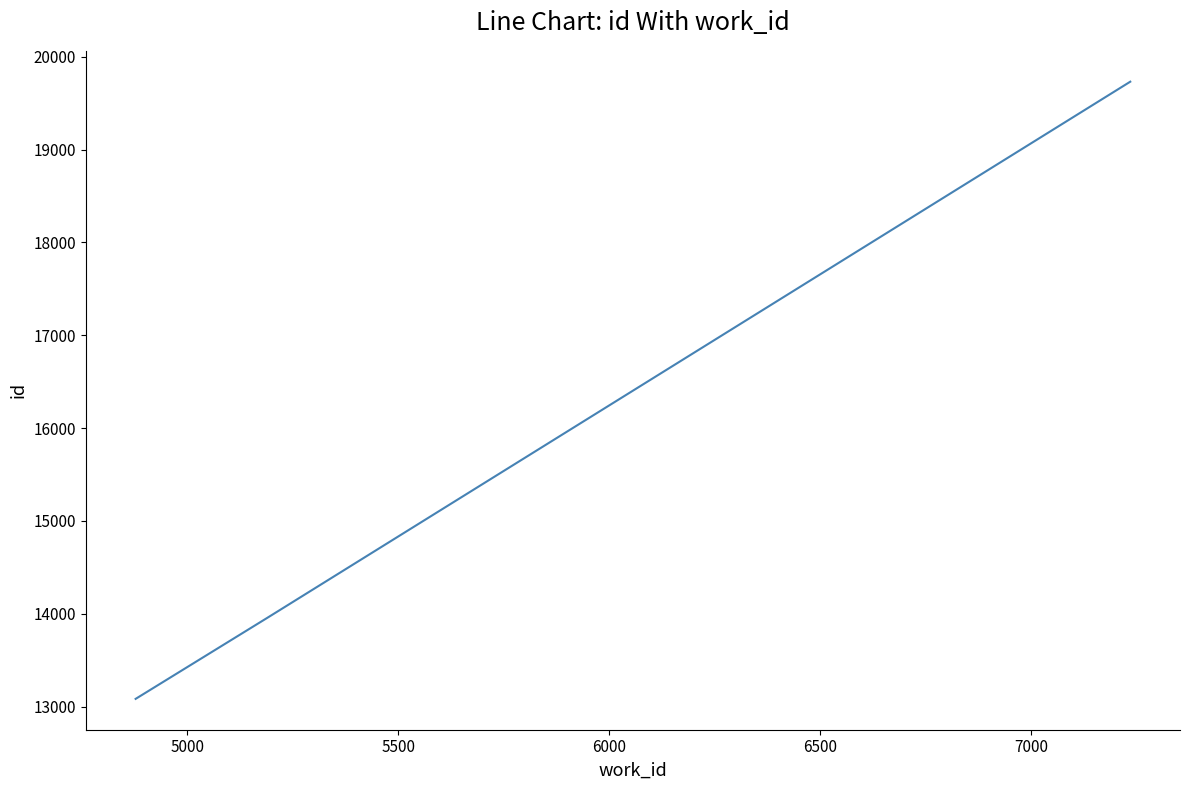

What is the greatest value displayed?

19731.5